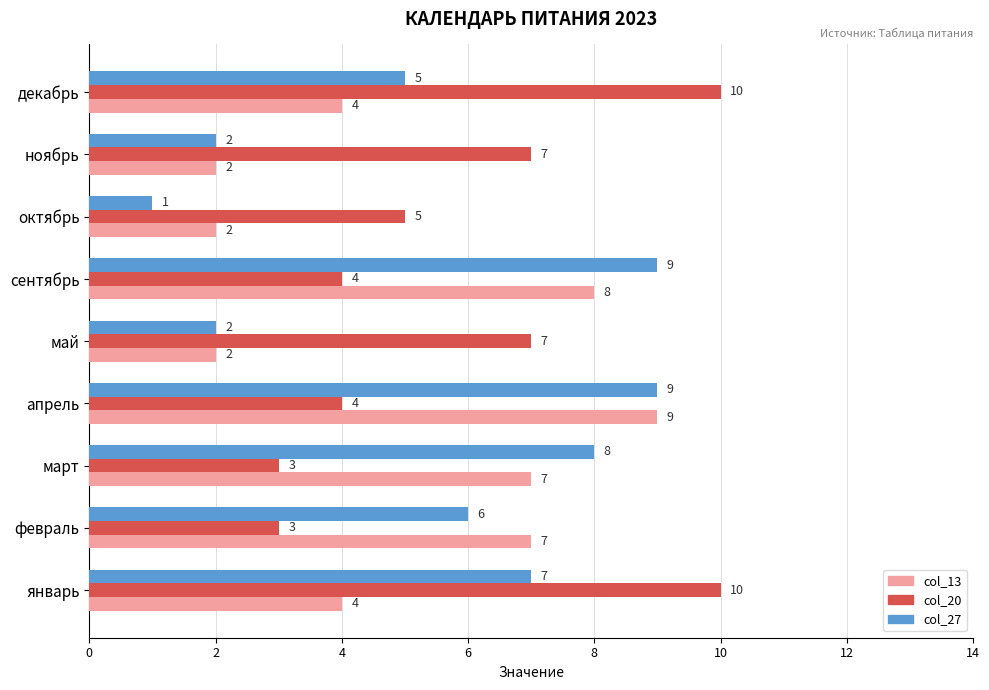

How many series are shown in this chart?

3